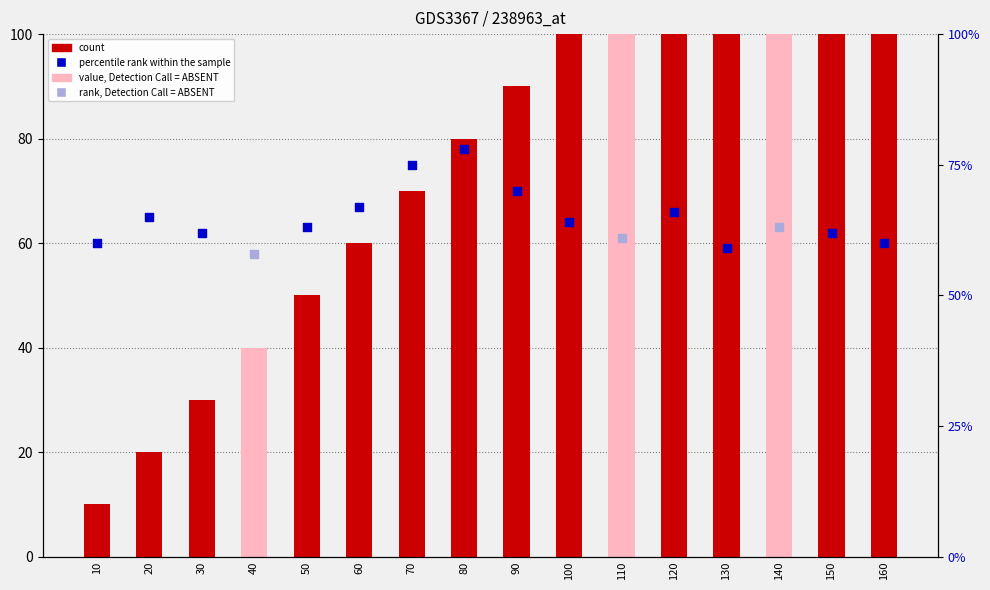

What is the change in value from 30 to 90?

+60